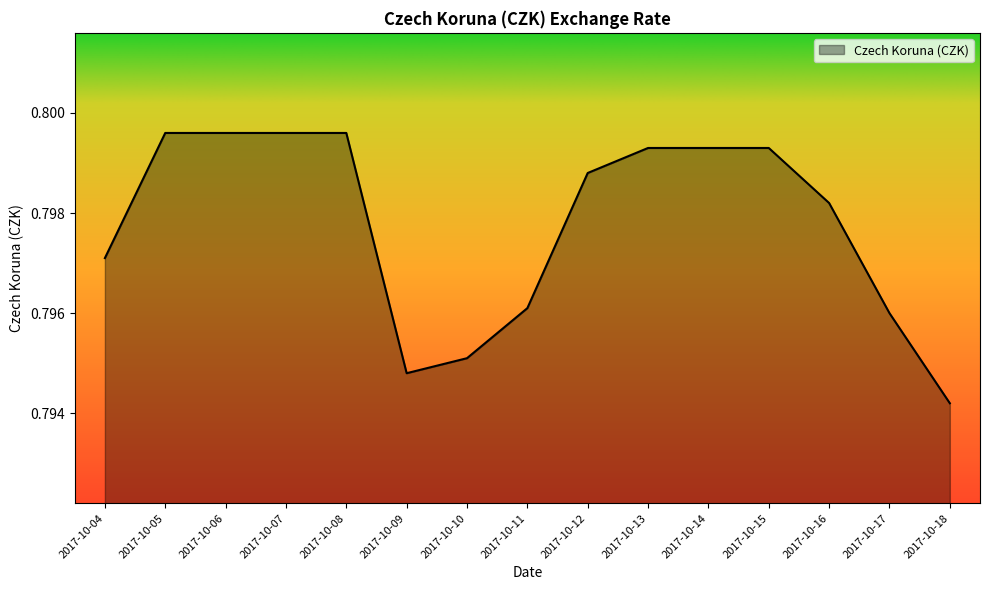

Which label corresponds to the smallest value in the chart?

2017-10-18